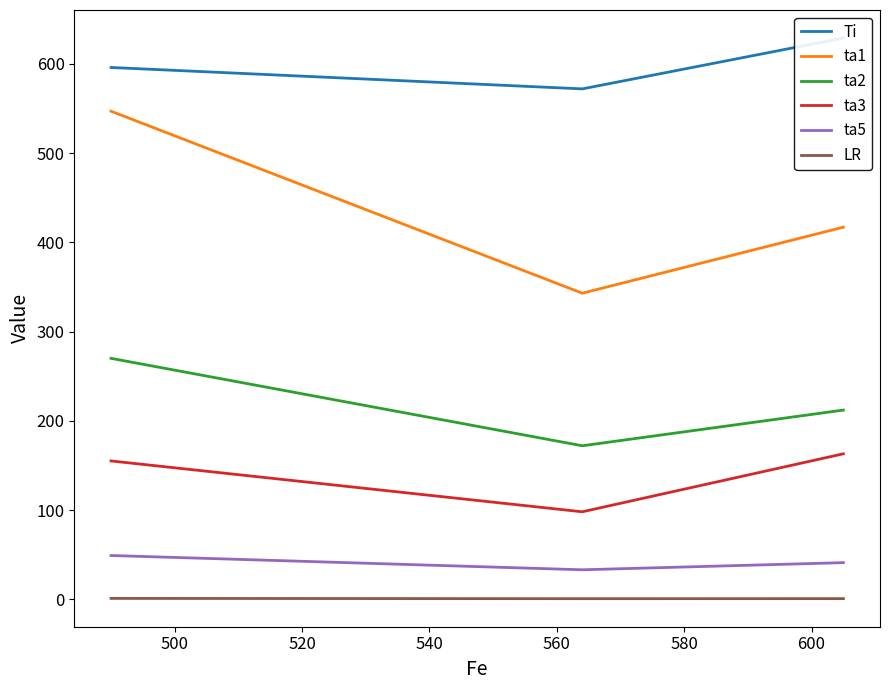

How many distinct data groups are displayed?

6